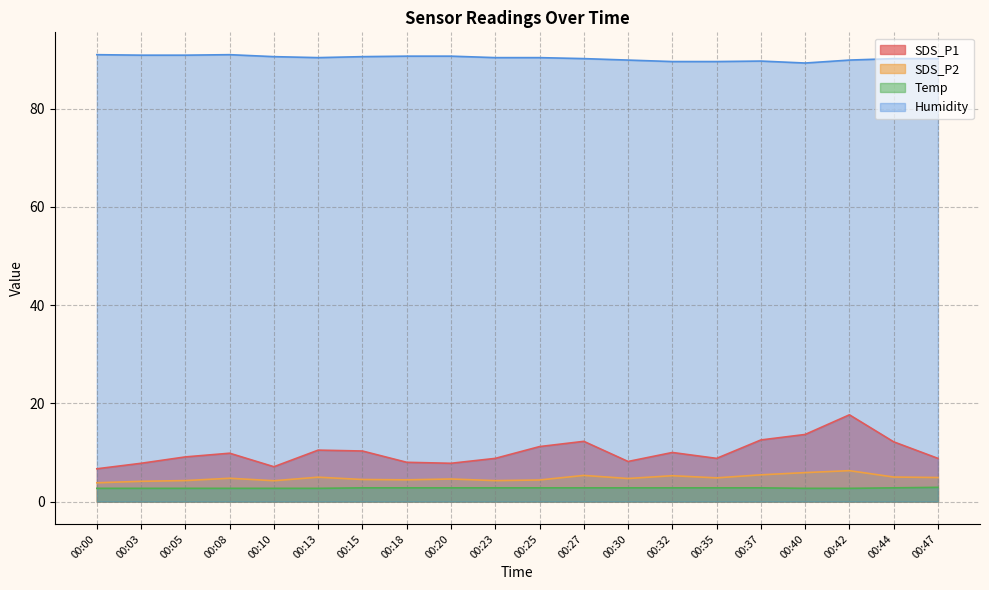

What is the value of the Temp point at the 3rd from the left?

2.7